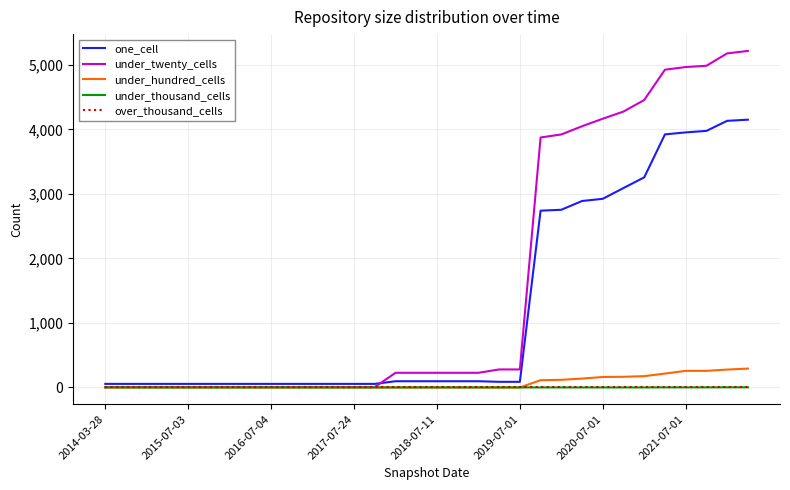

Which series has the largest total across all categories?

under_twenty_cells